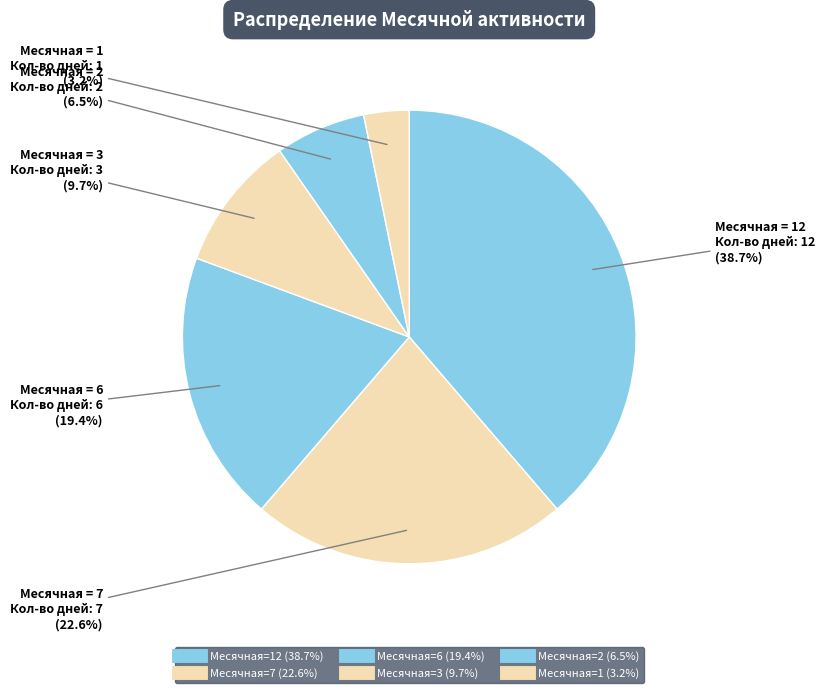

How many slices are in this pie chart?

6